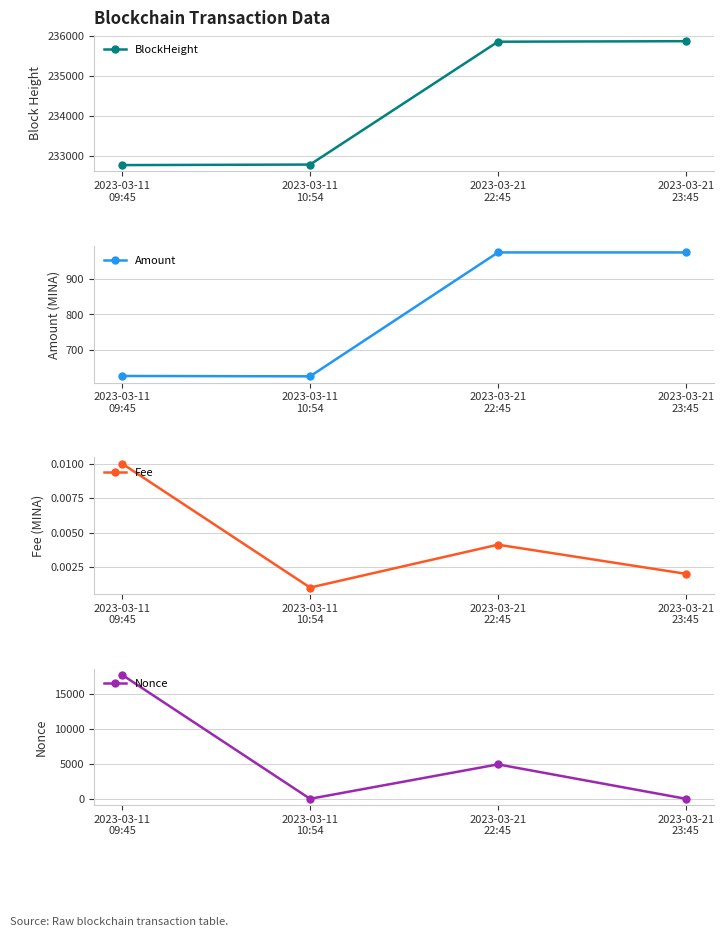

The value of BlockHeight at 2023-03-21
22:45 is 235860.0. True or false?

True